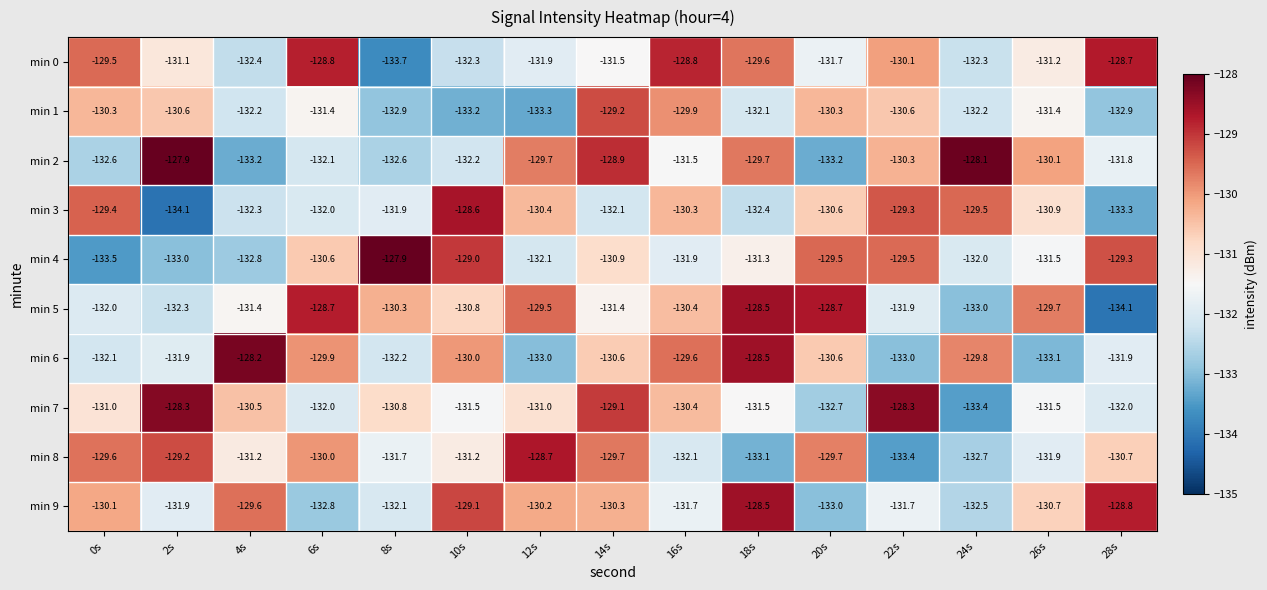

The value of min 1 at 24s is -189.9. True or false?

False